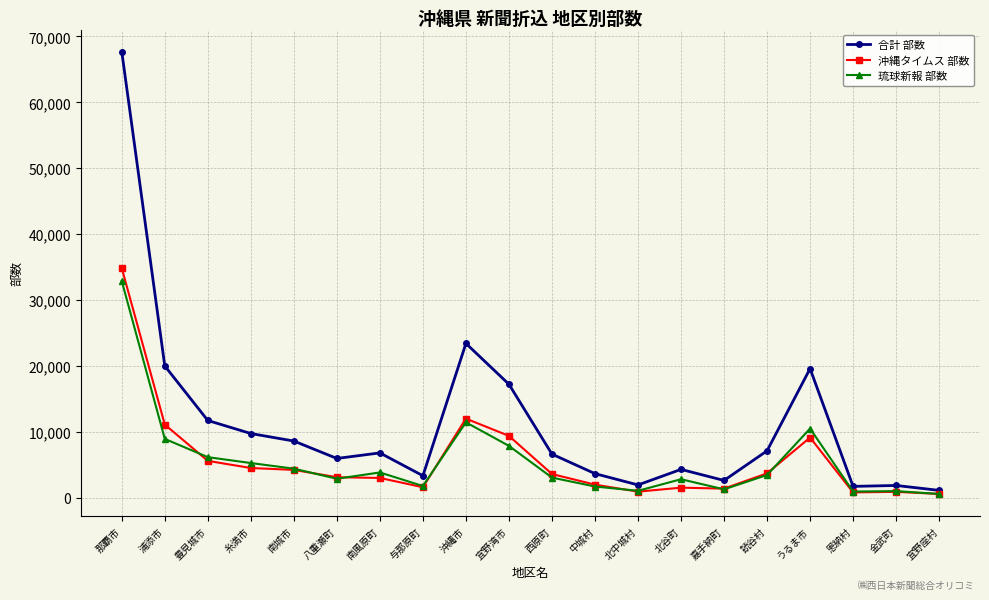

Which series has the widest spread of values?

合計 部数